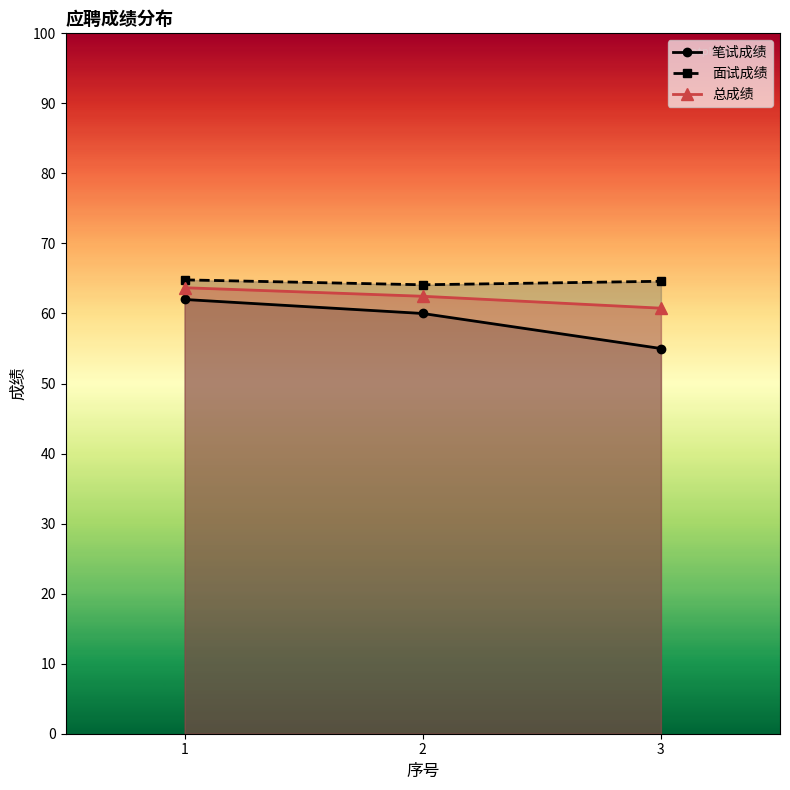

At which category is the sum across all series the highest?

1